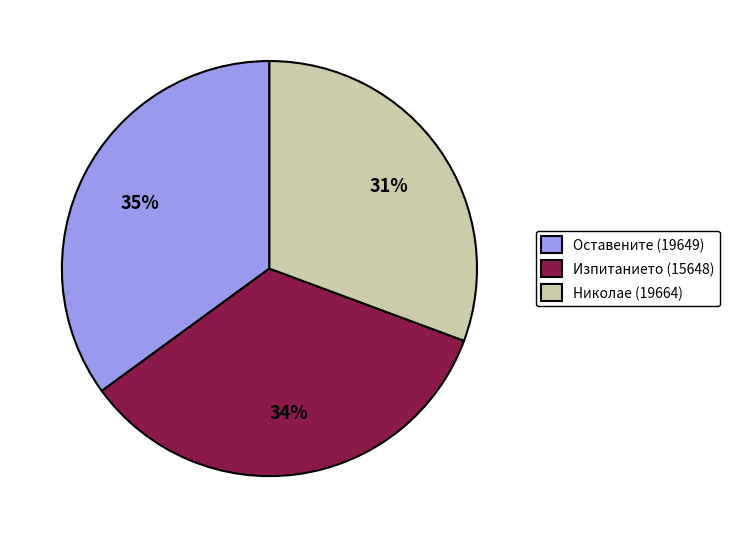

To the nearest percent, what is the combined percentage of Изпитанието (15648) and Николае (19664)?

65%